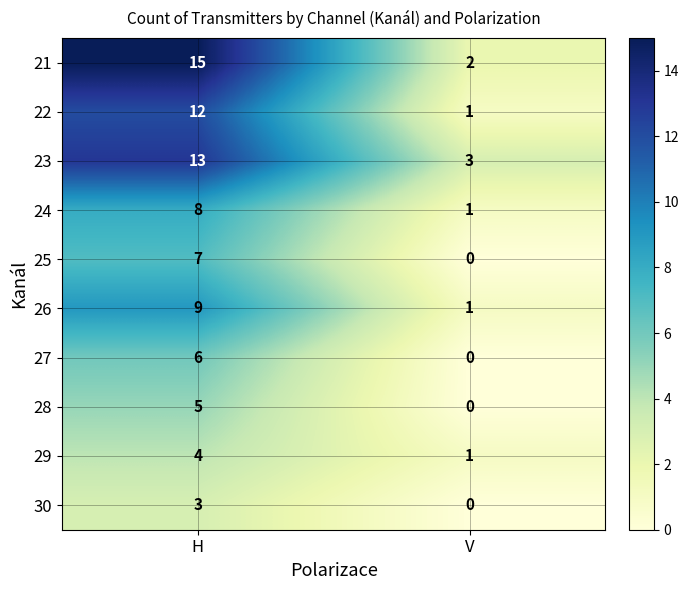

Is it true that 26 equals 1 at V?

True